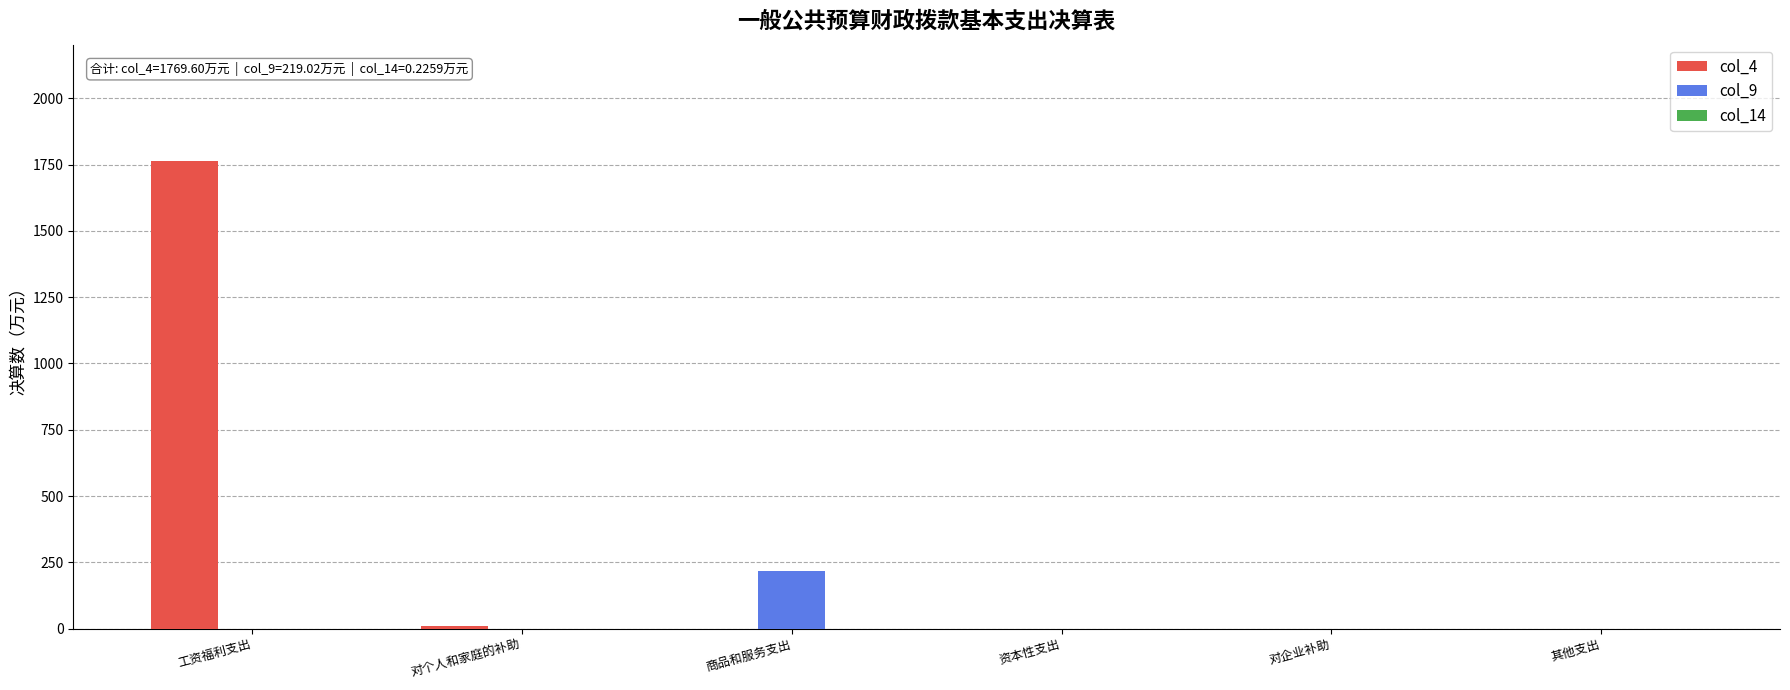

How many data points in col_9 are above 0?

1